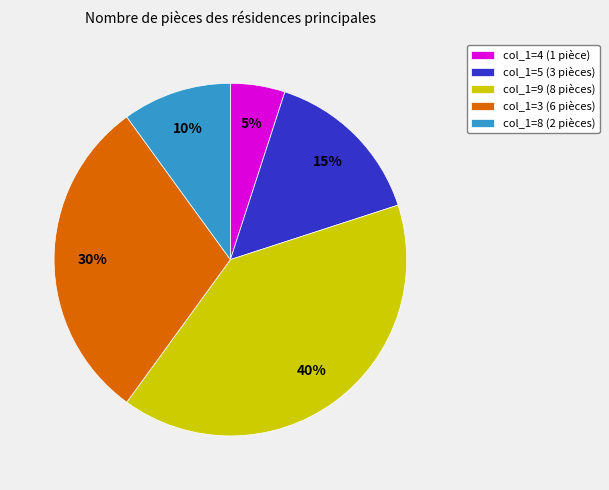

Which category has the biggest portion of the pie?

col_1=9 (8 pièces)